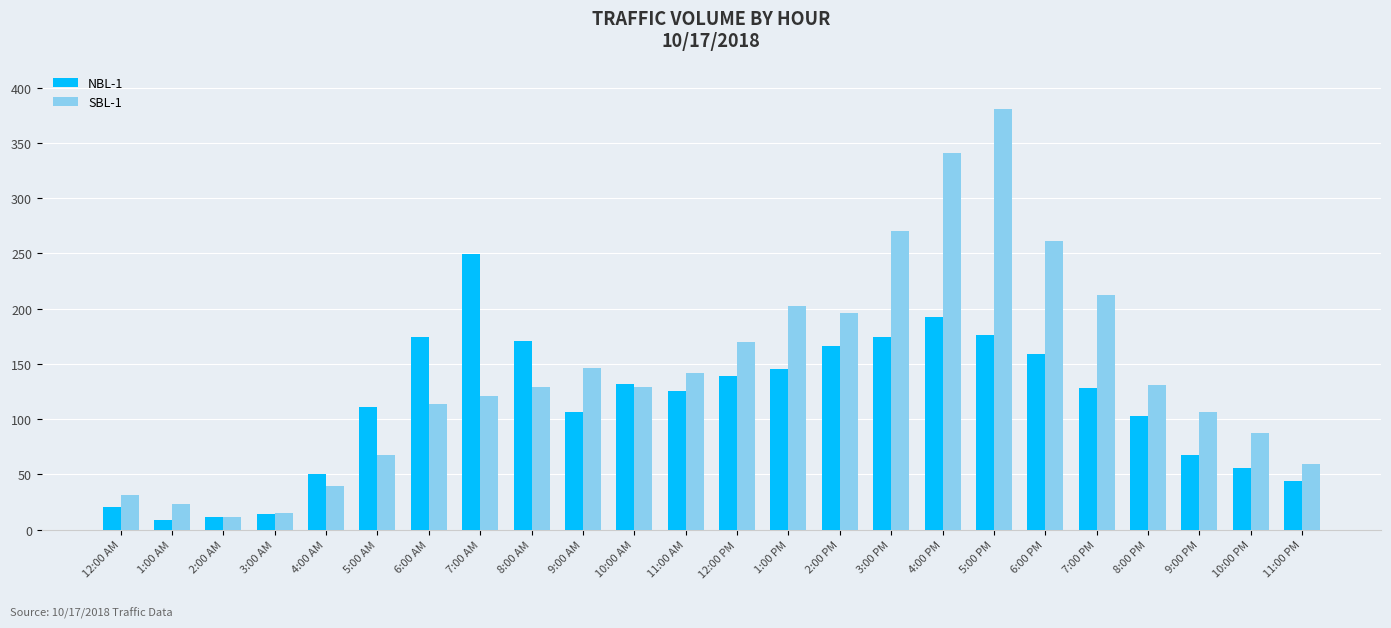

Reading right to left, transcribe all the data shown in this chart.

NBL-1: 11:00 PM=44	10:00 PM=56	9:00 PM=67	8:00 PM=103	7:00 PM=128	6:00 PM=159	5:00 PM=176	4:00 PM=192	3:00 PM=174	2:00 PM=166	1:00 PM=145	12:00 PM=139	11:00 AM=125	10:00 AM=132	9:00 AM=106	8:00 AM=171	7:00 AM=249	6:00 AM=174	5:00 AM=111	4:00 AM=50	3:00 AM=14	2:00 AM=11	1:00 AM=9	12:00 AM=20
SBL-1: 11:00 PM=59	10:00 PM=87	9:00 PM=106	8:00 PM=131	7:00 PM=212	6:00 PM=261	5:00 PM=381	4:00 PM=341	3:00 PM=270	2:00 PM=196	1:00 PM=202	12:00 PM=170	11:00 AM=142	10:00 AM=129	9:00 AM=146	8:00 AM=129	7:00 AM=121	6:00 AM=114	5:00 AM=67	4:00 AM=39	3:00 AM=15	2:00 AM=11	1:00 AM=23	12:00 AM=31